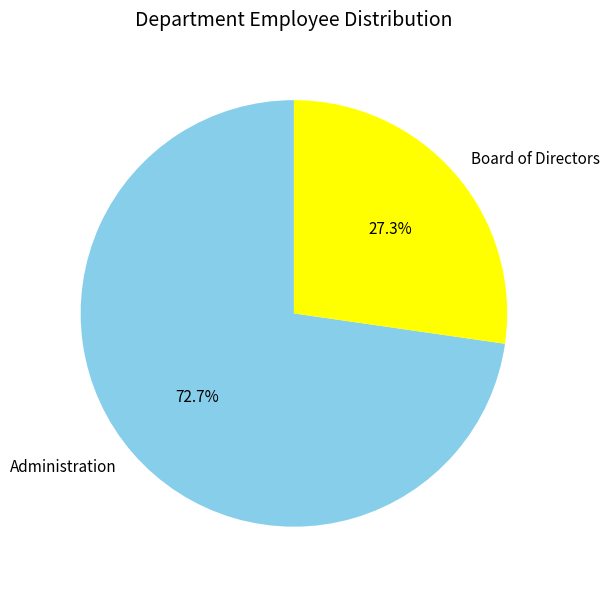

To the nearest percent, what is the difference between the Board of Directors and Administration slice percentages?

45%